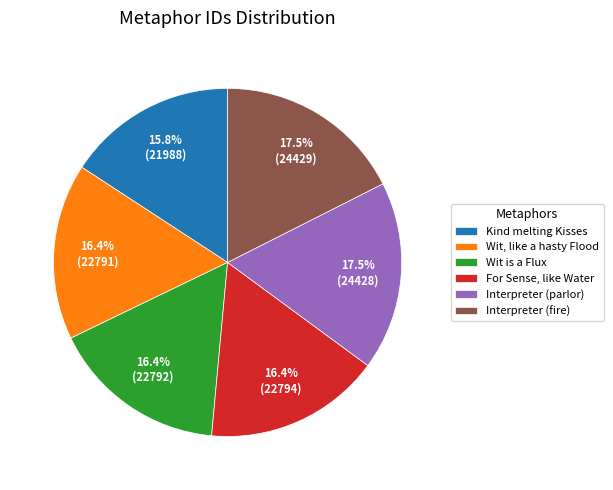

Is there any slice that represents more than half of the pie?

No